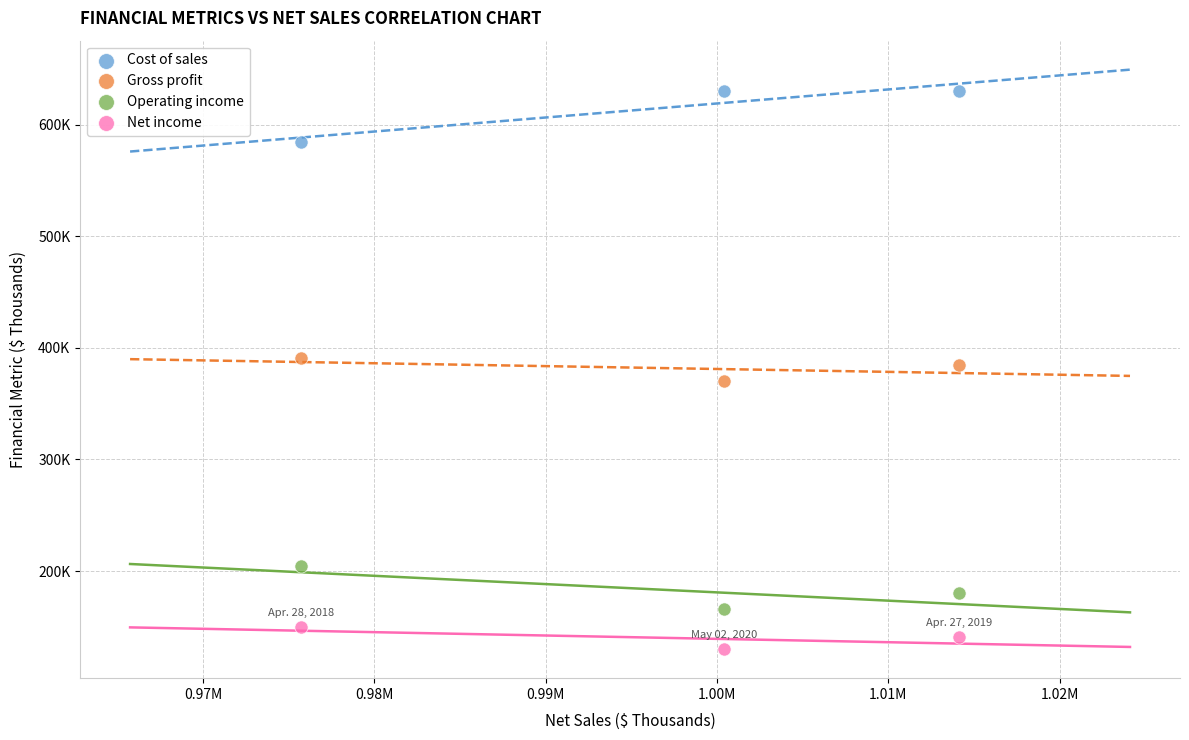

Which series contains the lowest Y value?

Net income